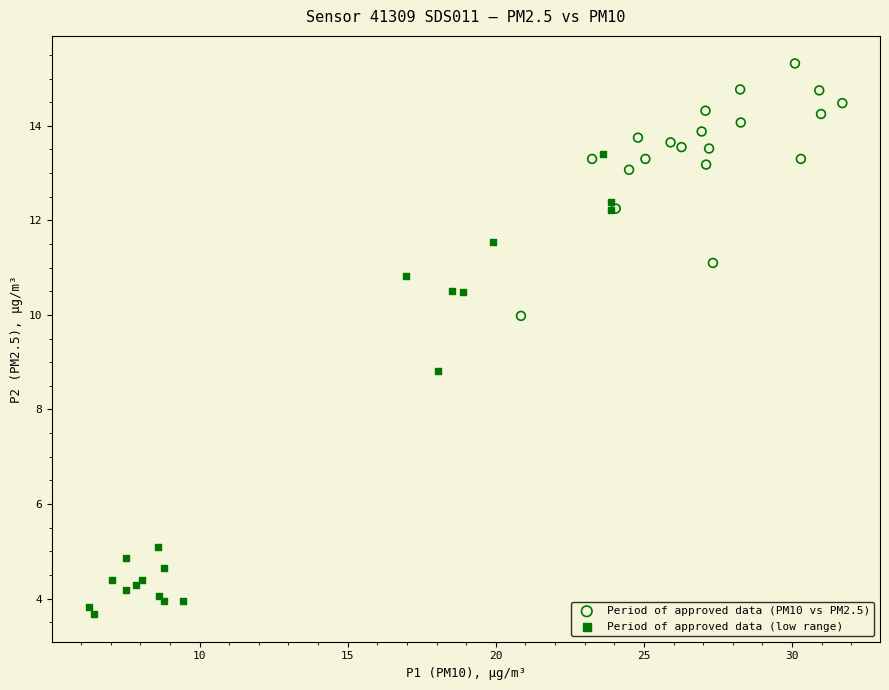

Which series reaches the maximum Y coordinate?

Period of approved data (PM10 vs PM2.5)